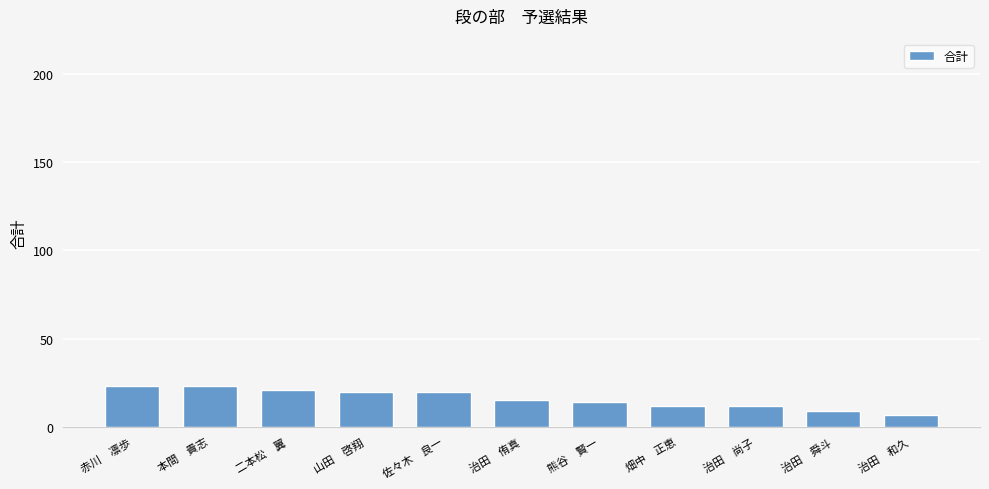

Does the chart contain stacked bars?

No